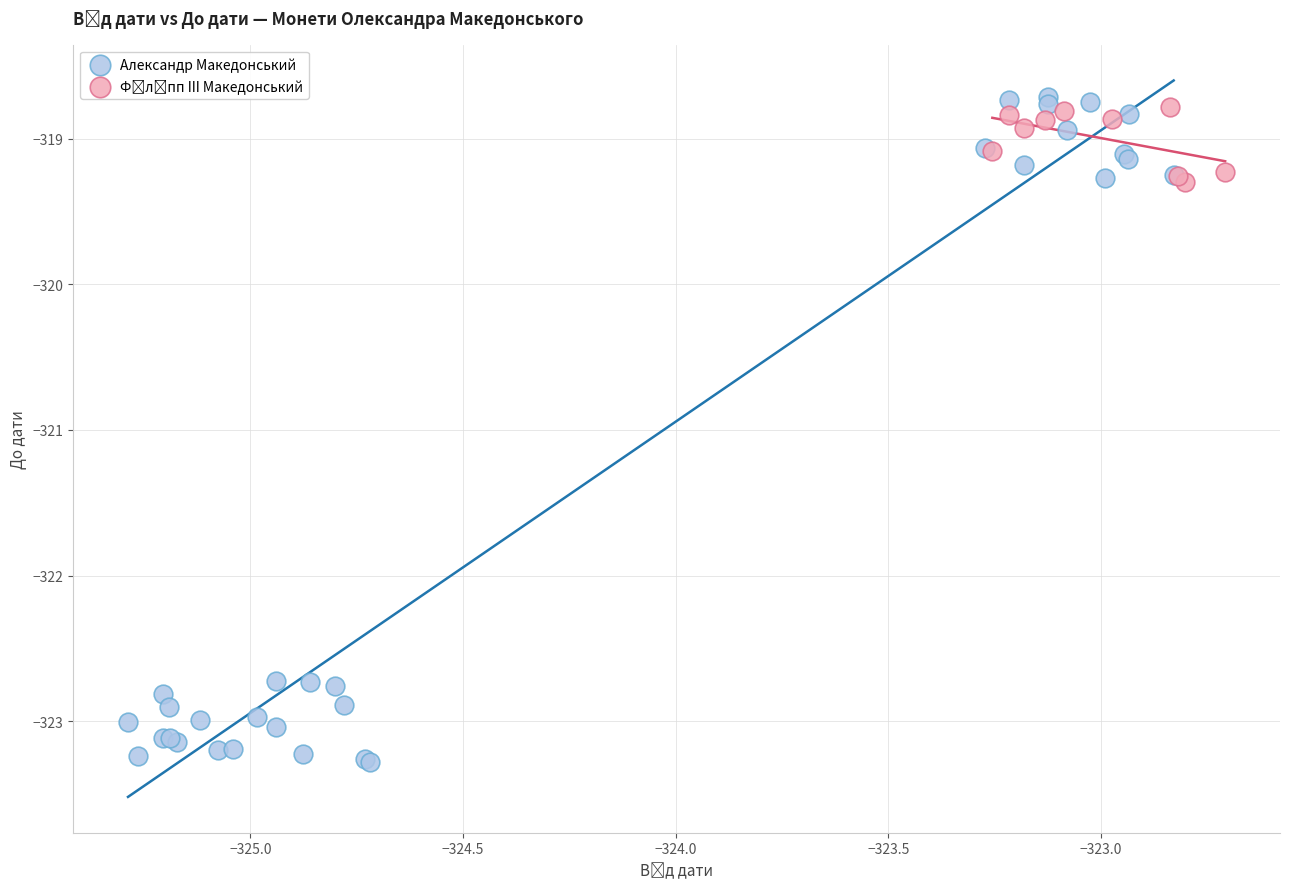

Which series has the widest spread of Y values?

Александр Македонський